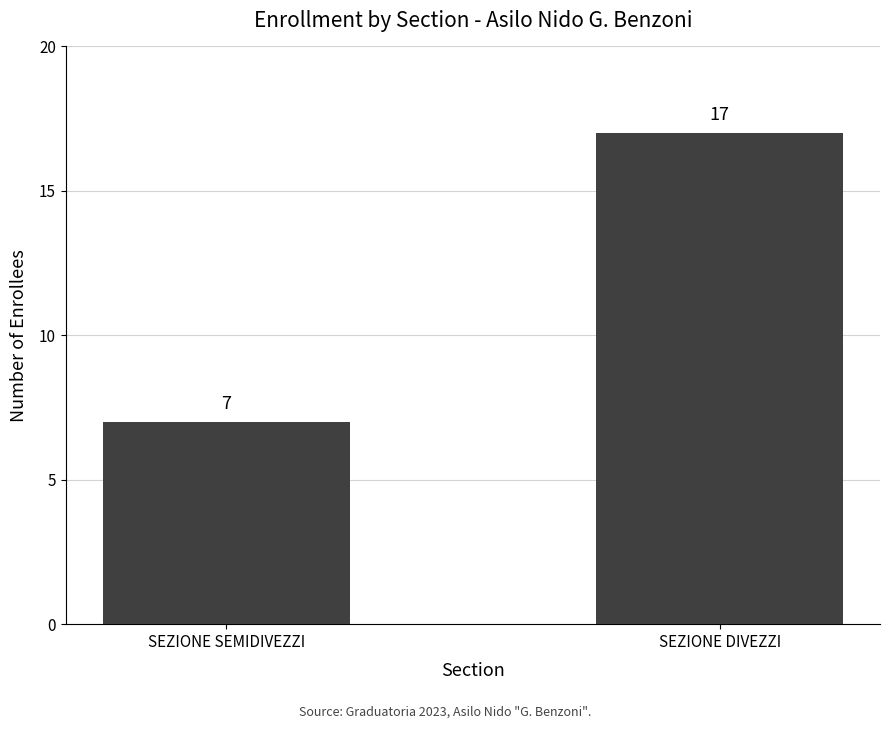

True or false: the data shows 11 at SEZIONE DIVEZZI.

False